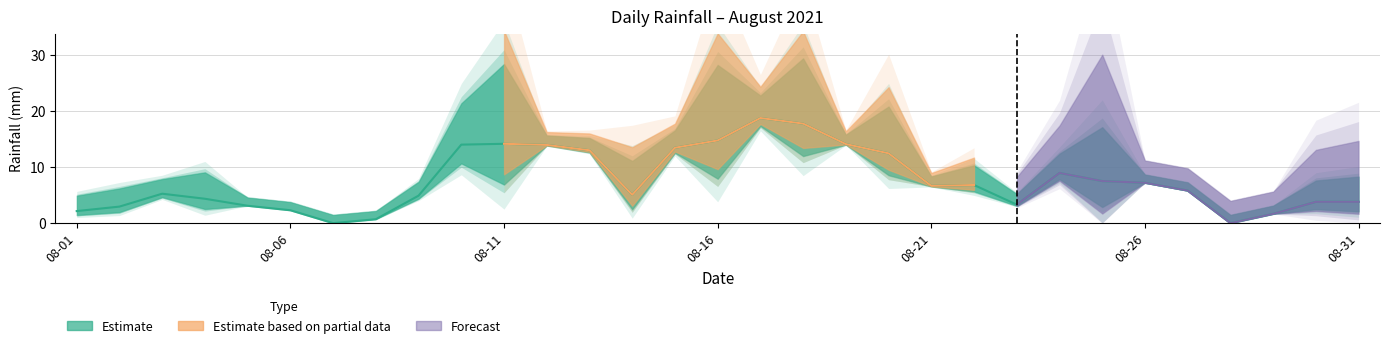

What is the greatest value displayed?

36.4